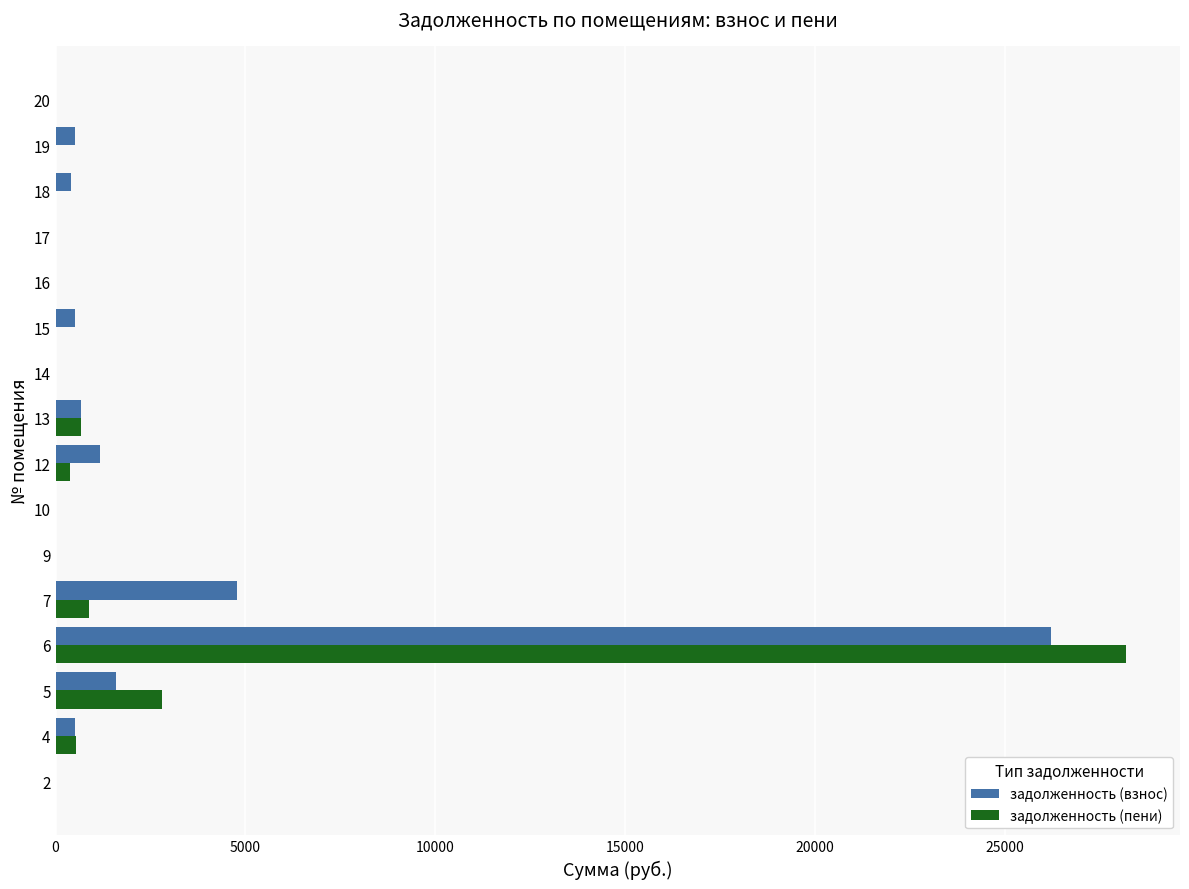

Between 7 and 20, which series saw the biggest shift?

задолженность (взнос)